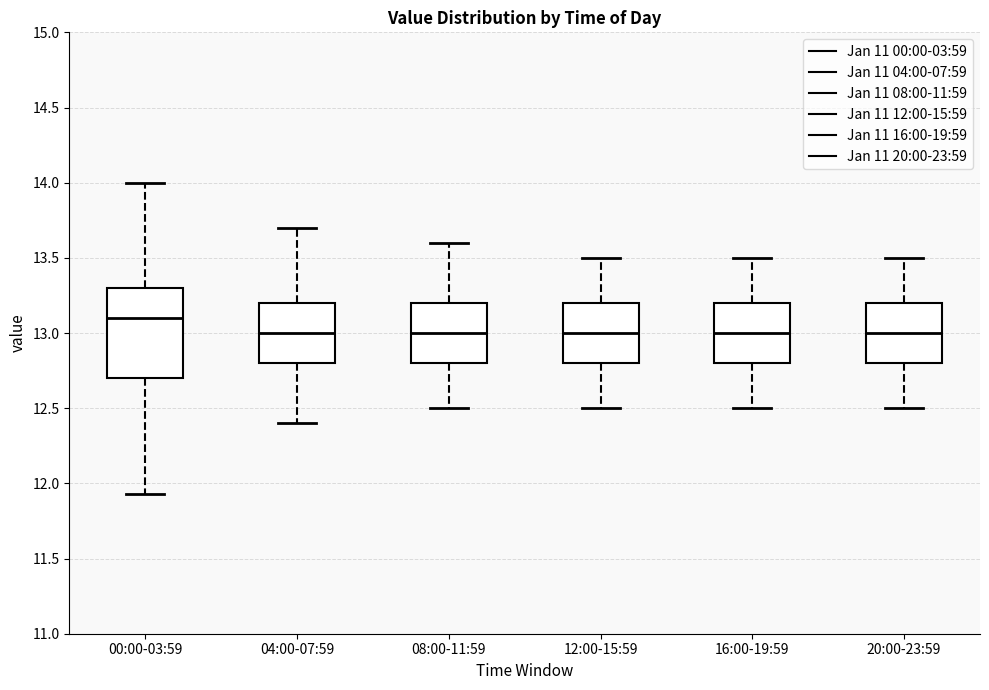

Reading left to right, transcribe this box plot: for each box, give where its median line is, the range the box spans, and where its two whiskers end, as read against the y-axis. The values are not printed on the chart, so give them approximately, as read against the axis.

00:00-03:59: median 13.10, box 12.70 to 13.30, whiskers 11.95 to 14.00
04:00-07:59: median 13.00, box 12.80 to 13.20, whiskers 12.40 to 13.70
08:00-11:59: median 13.00, box 12.80 to 13.20, whiskers 12.50 to 13.60
12:00-15:59: median 13.00, box 12.80 to 13.20, whiskers 12.50 to 13.50
16:00-19:59: median 13.00, box 12.80 to 13.20, whiskers 12.50 to 13.50
20:00-23:59: median 13.00, box 12.80 to 13.20, whiskers 12.50 to 13.50